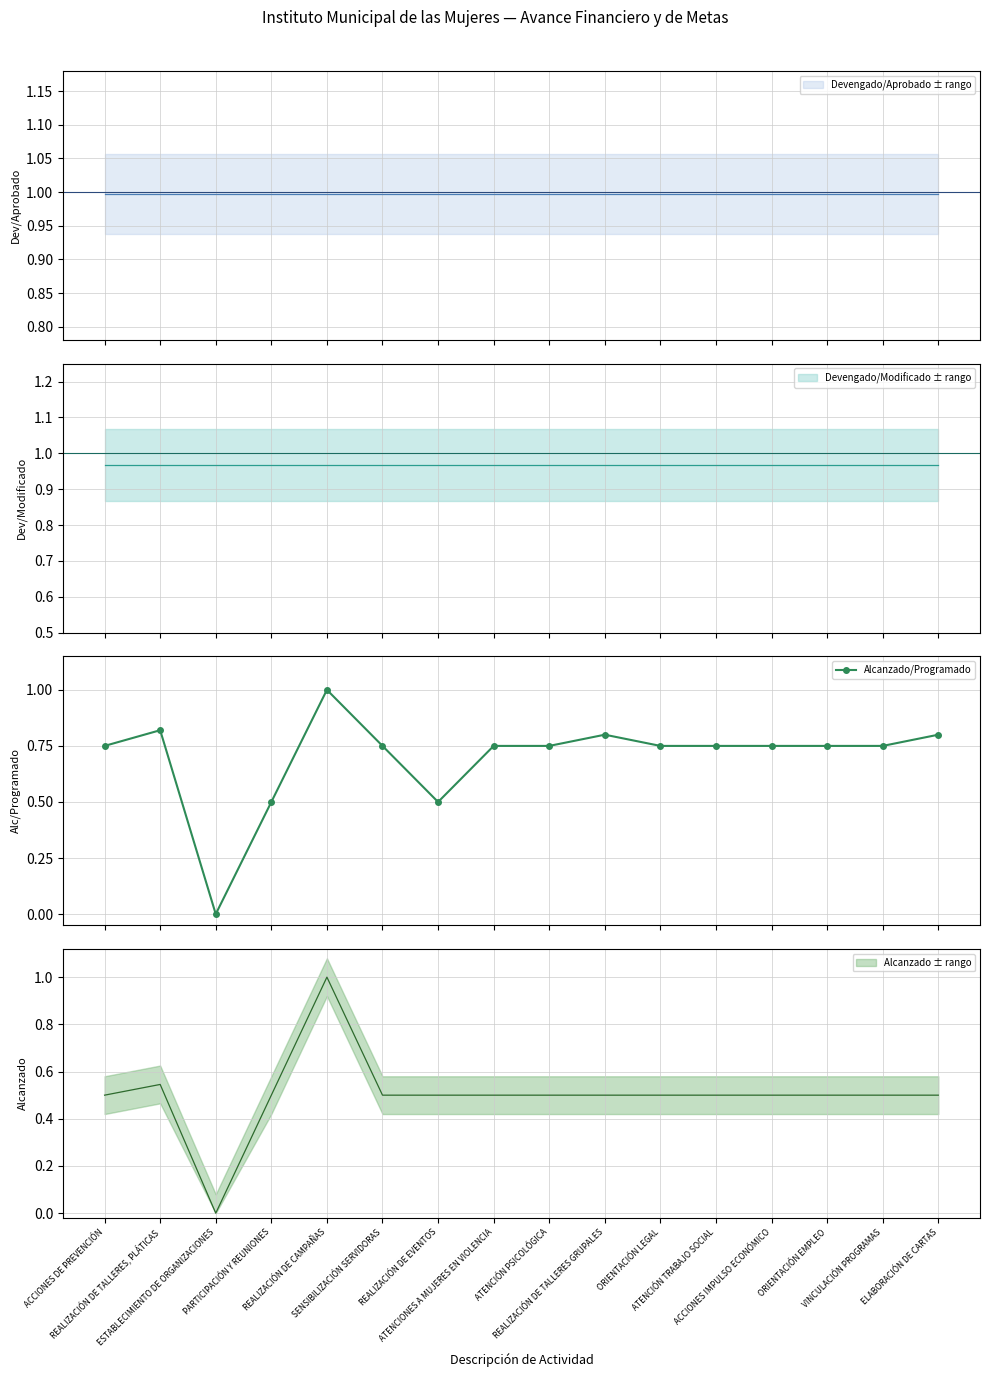

What is the difference between the maximum and minimum values?

1.0